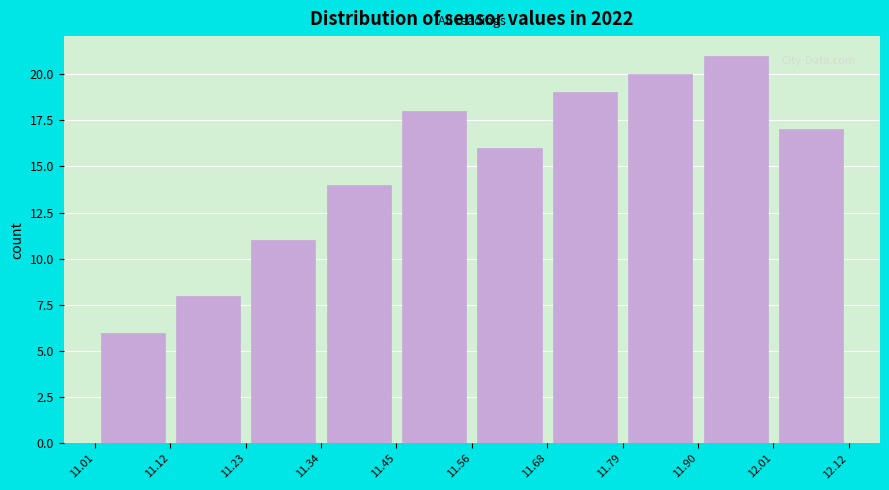

What is the height of the bar covering 11.23 to 11.34 on the x-axis? The values are not printed on the chart, so give them approximately, as read against the axis.

11